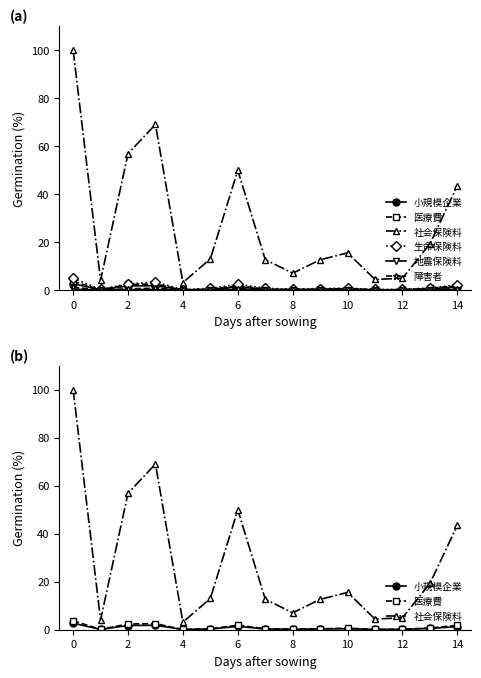

True or false: 医療費 has a value of 1.9 at 0.

False